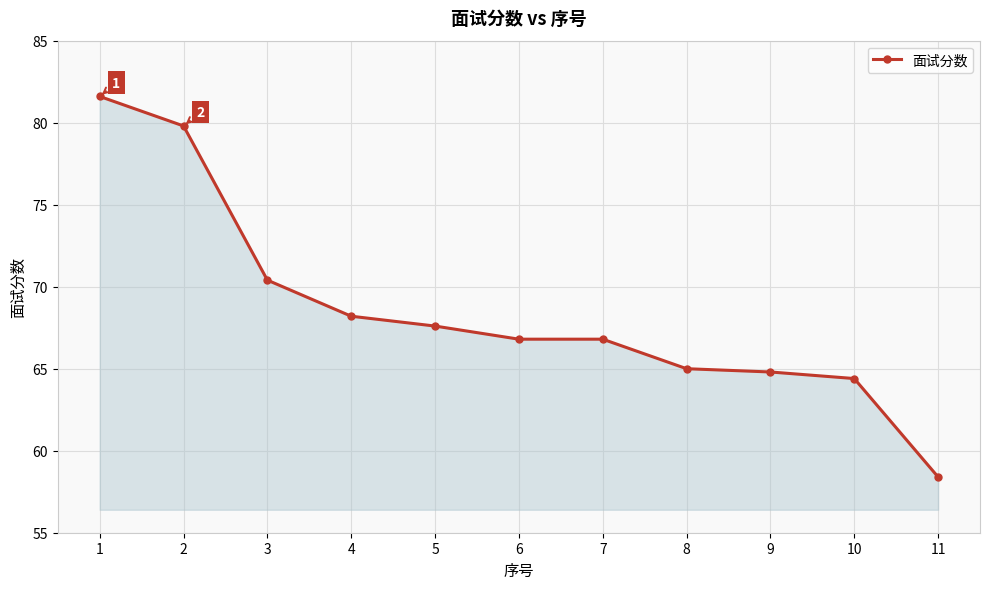

At which label is the value closest to 70?

3